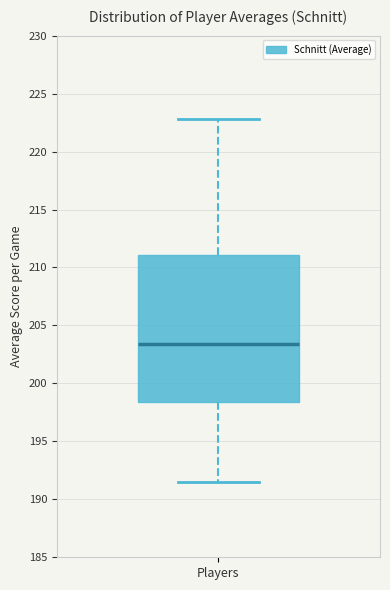

Read this box plot against the y-axis: the position of the median line, the range covered by the box, and the ends of both whiskers. The values are not printed on the chart, so give them approximately, as read against the axis.

median 203.5, box 198.5 to 211.0, whiskers 191.5 to 223.0